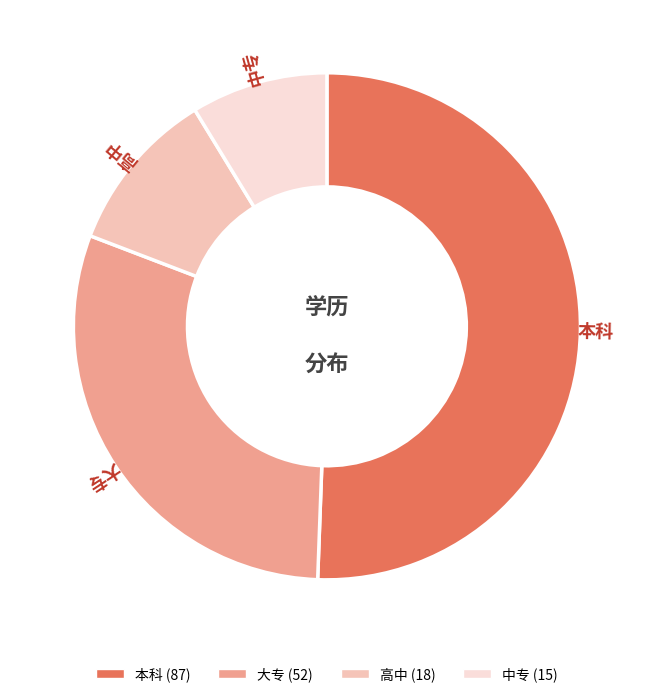

Rank the categories by value from lowest to highest.

中专, 高中, 大专, 本科